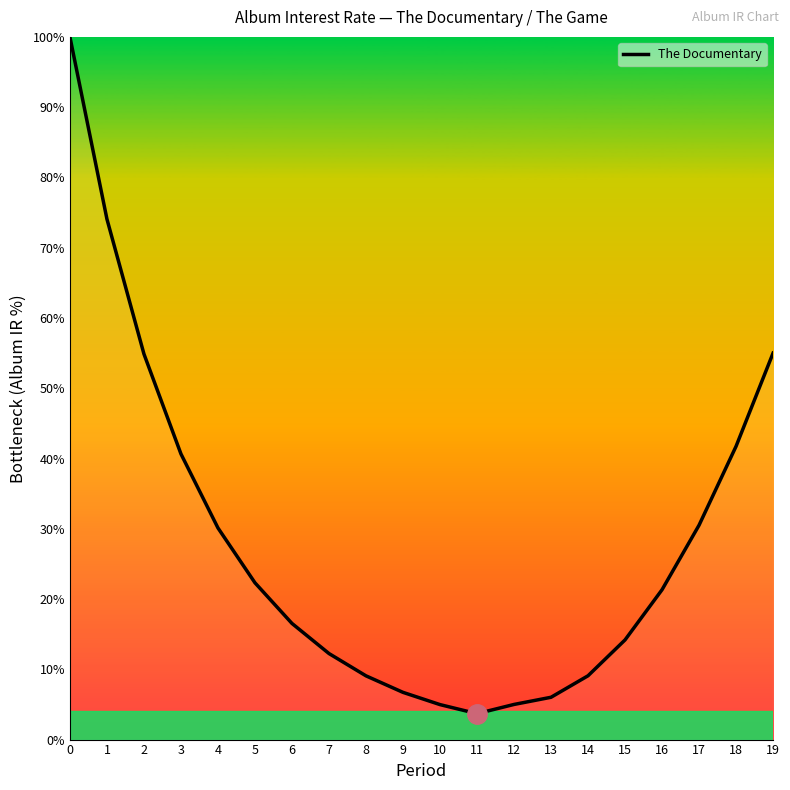

What is the sum of all values?

558.1